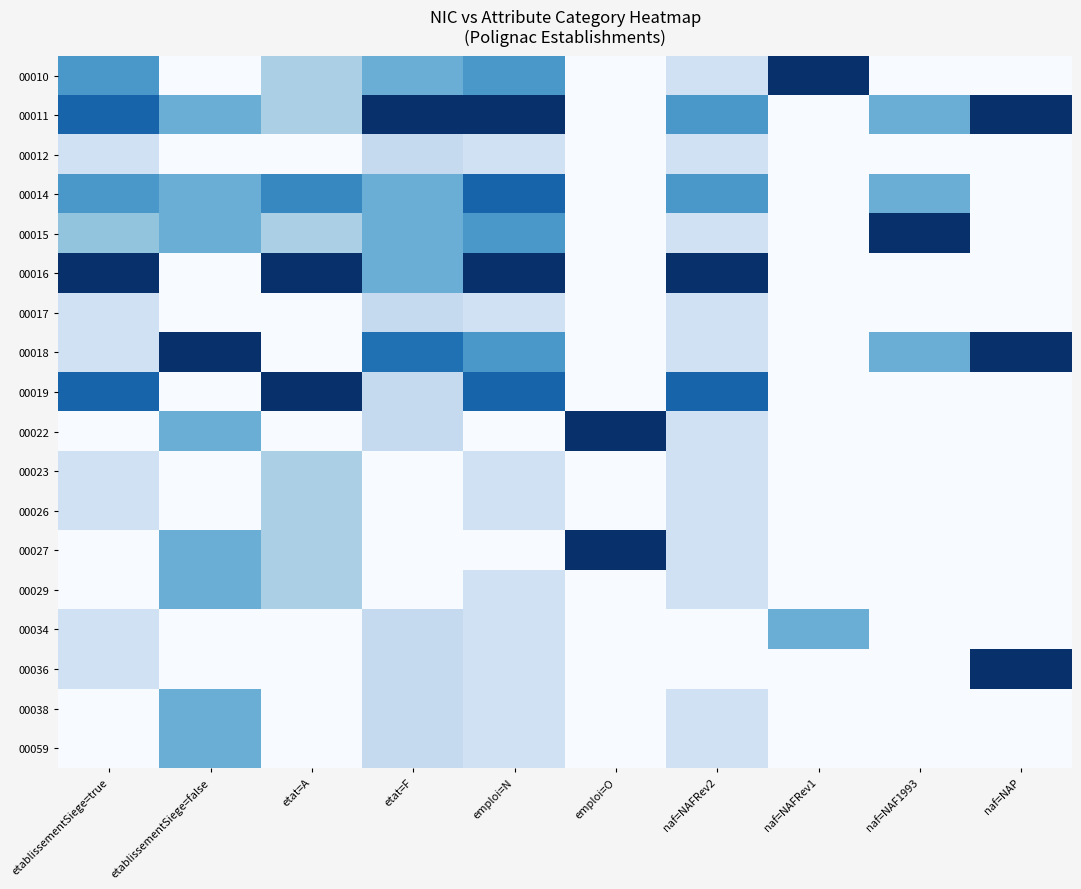

At how many categories does at least one series exceed 0?

10